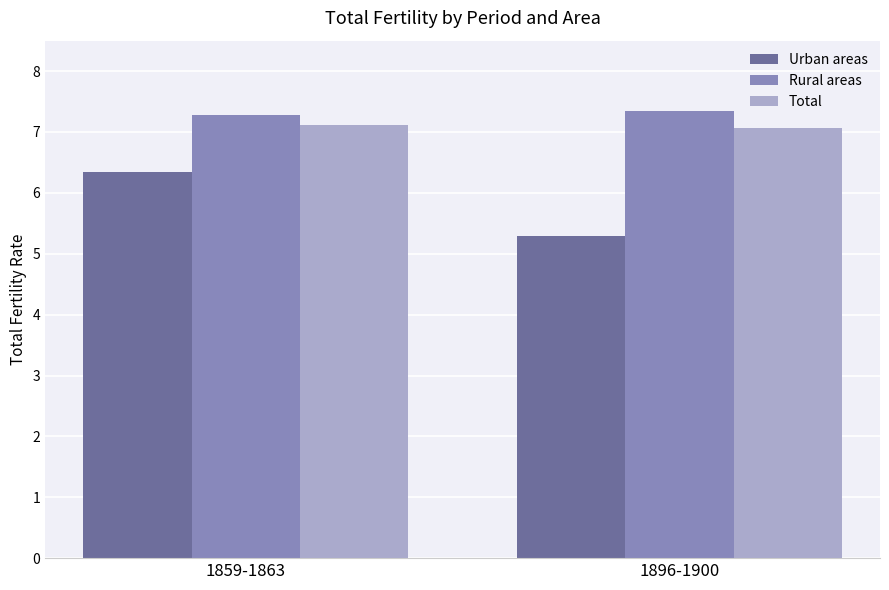

The value of Urban areas at 1859-1863 is 6.3. True or false?

True